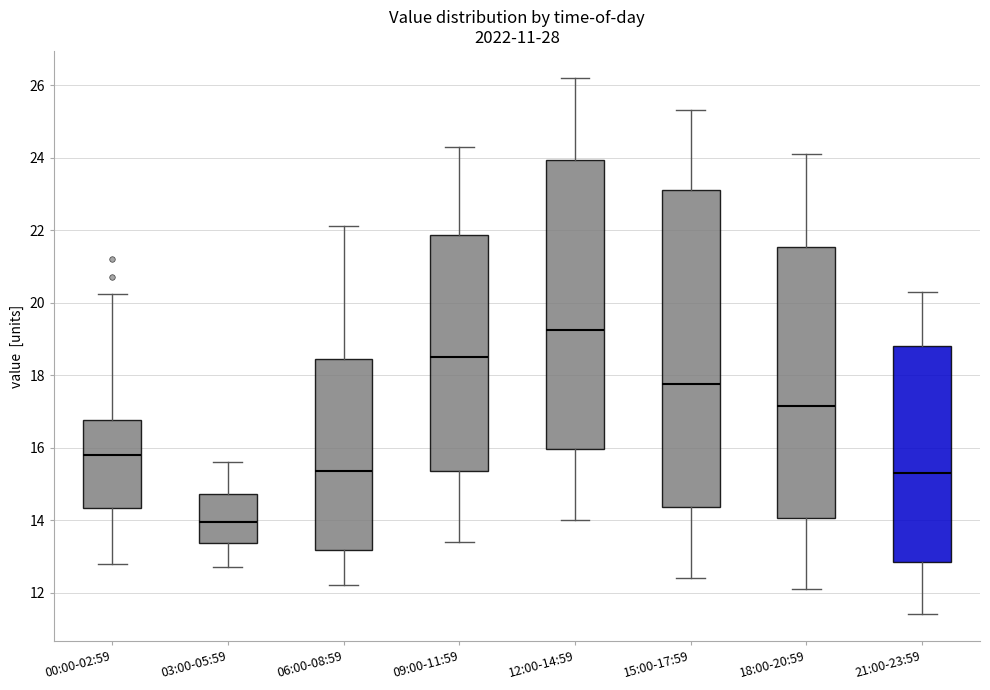

Reading left to right, read every box against the y-axis: the position of its median line, the range the box covers, and the ends of its whiskers. The values are not printed on the chart, so give them approximately, as read against the axis.

00:00-02:59: median 15.8, box 14.4 to 16.8, whiskers 12.8 to 20.2
03:00-05:59: median 14.0, box 13.4 to 14.8, whiskers 12.8 to 15.6
06:00-08:59: median 15.4, box 13.2 to 18.4, whiskers 12.2 to 22.2
09:00-11:59: median 18.6, box 15.4 to 21.8, whiskers 13.4 to 24.4
12:00-14:59: median 19.2, box 16.0 to 24.0, whiskers 14.0 to 26.2
15:00-17:59: median 17.8, box 14.4 to 23.2, whiskers 12.4 to 25.4
18:00-20:59: median 17.2, box 14.0 to 21.6, whiskers 12.2 to 24.2
21:00-23:59: median 15.4, box 12.8 to 18.8, whiskers 11.4 to 20.4